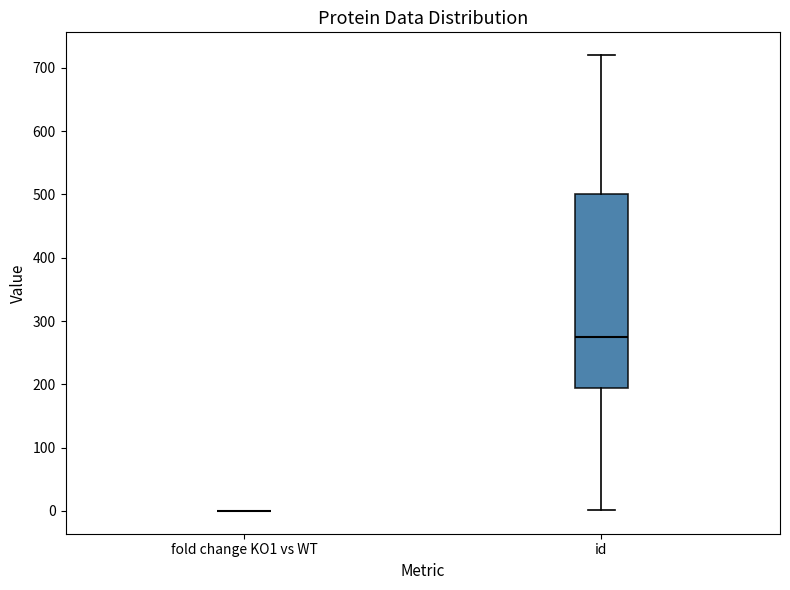

Reading left to right, read every box against the y-axis: the position of its median line, the range the box covers, and the ends of its whiskers. The values are not printed on the chart, so give them approximately, as read against the axis.

fold change KO1 vs WT: box collapsed to a line at 0, whiskers 0 to 0
id: median 280, box 190 to 500, whiskers 0 to 720